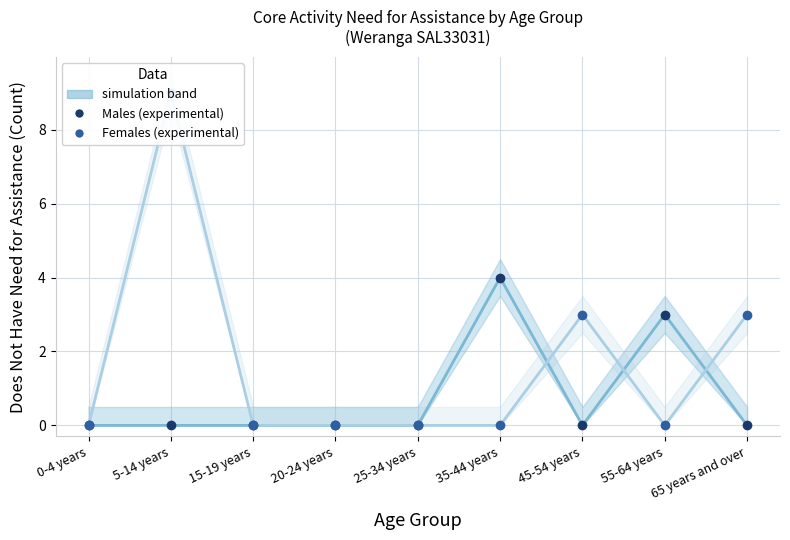

Reading left to right, list all the values displayed in this chart.

Males simulation: 0-4 years=0	5-14 years=0	15-19 years=0	20-24 years=0	25-34 years=0	35-44 years=4	45-54 years=0	55-64 years=3	65 years and over=0
Females simulation: 0-4 years=0	5-14 years=9	15-19 years=0	20-24 years=0	25-34 years=0	35-44 years=0	45-54 years=3	55-64 years=0	65 years and over=3
Males - Does not have need: 0-4 years=0	5-14 years=0	15-19 years=0	20-24 years=0	25-34 years=0	35-44 years=4	45-54 years=0	55-64 years=3	65 years and over=0
Females - Does not have need: 0-4 years=0	5-14 years=9	15-19 years=0	20-24 years=0	25-34 years=0	35-44 years=0	45-54 years=3	55-64 years=0	65 years and over=3